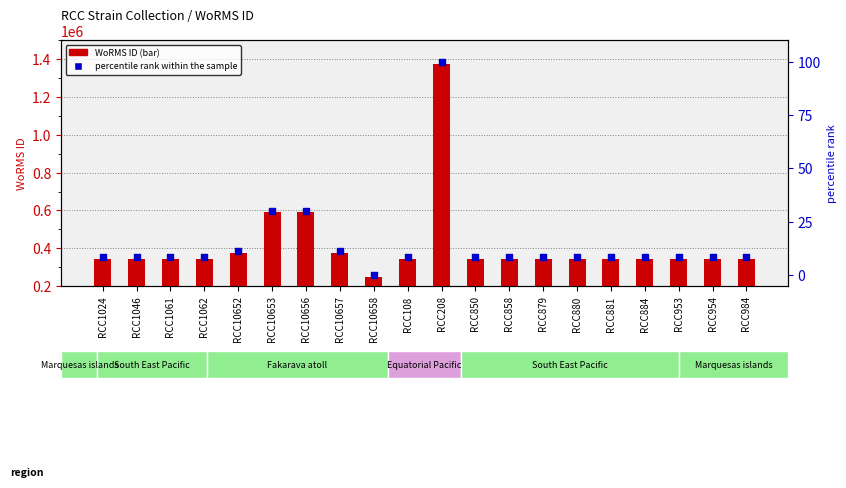

Is the value of WoRMS ID at RCC880 greater than the value of percentile rank within the sample at RCC858?

Yes